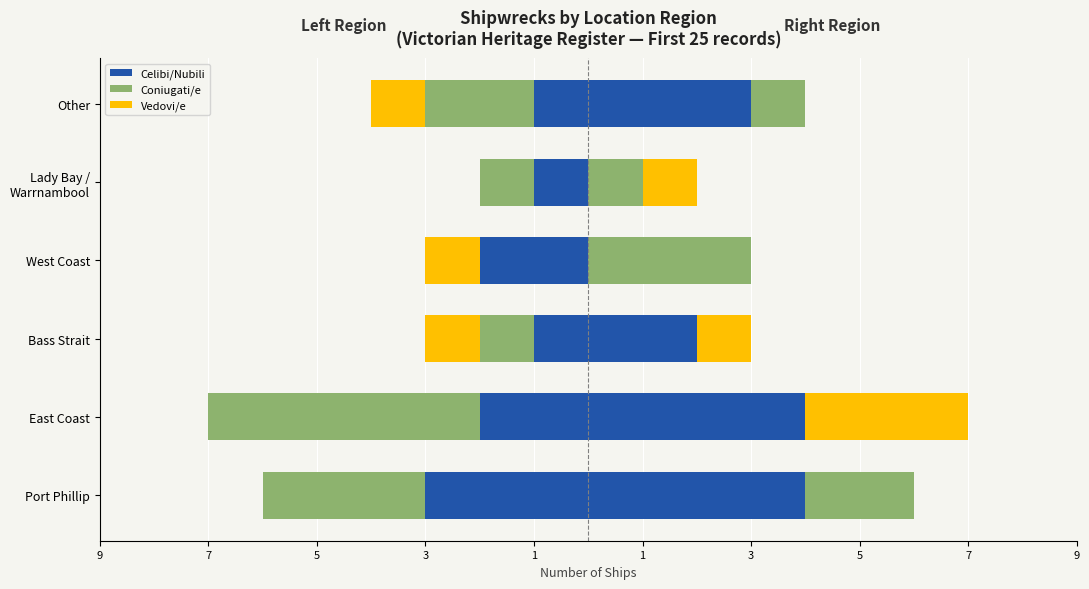

Read the Celibi/Nubili value at Bass Strait.

-1